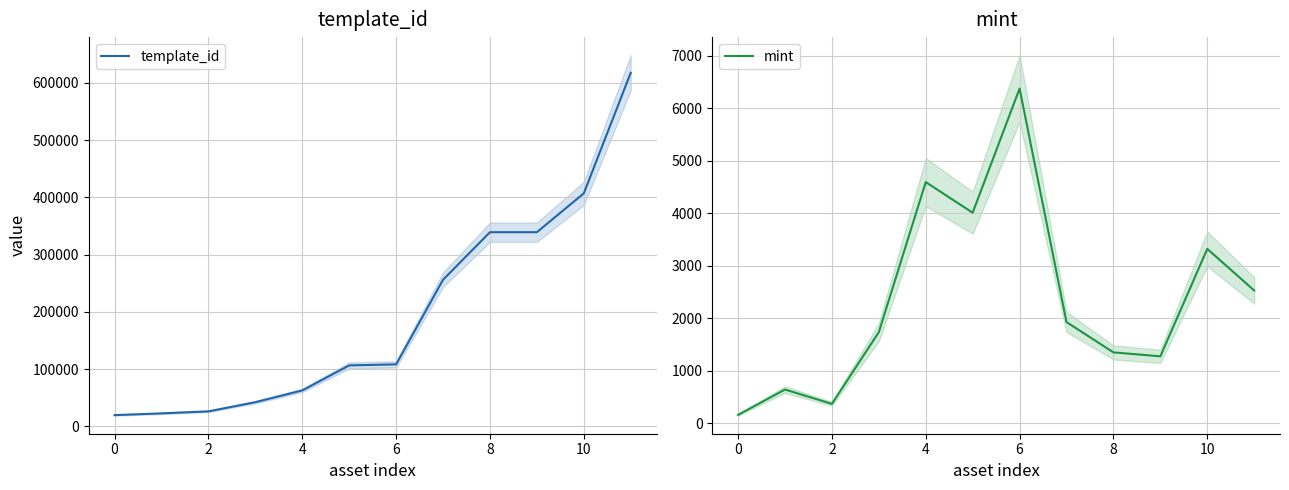

True or false: template_id has a value of 26402 at 2.

True